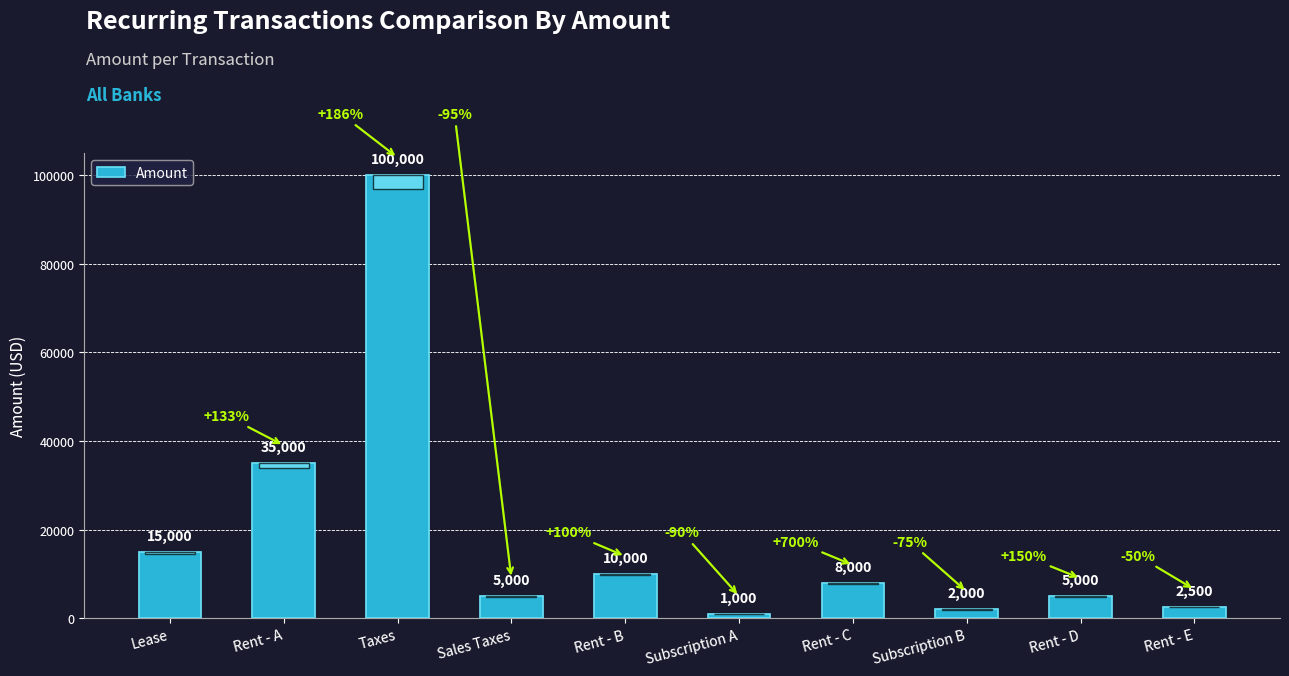

Which has a higher value, Subscription B or Subscription A?

Subscription B